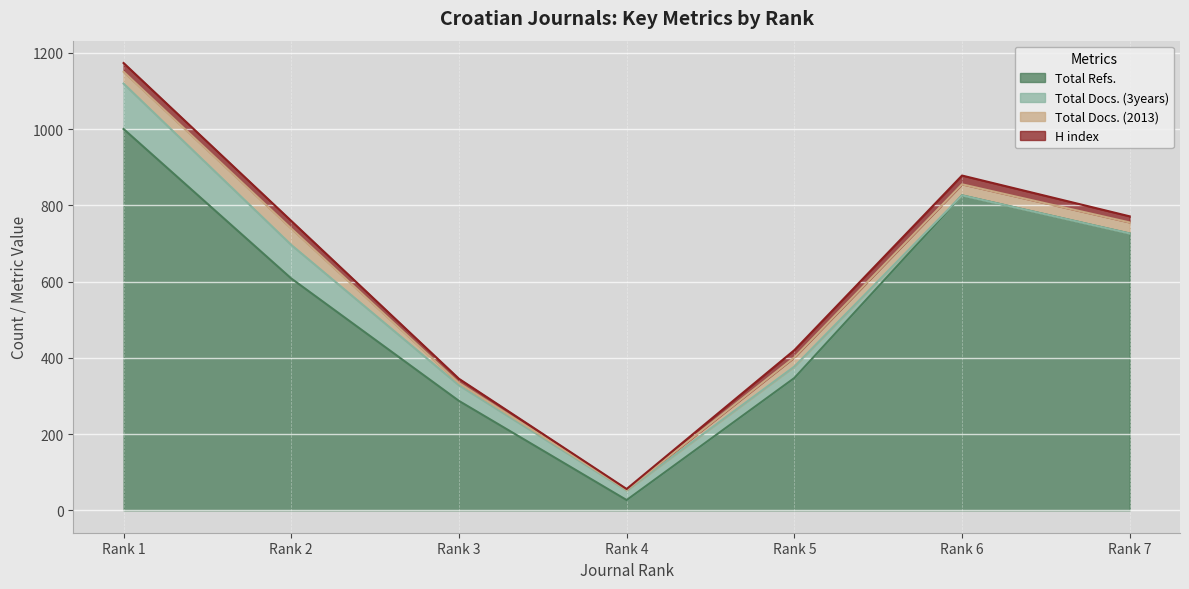

The value of Total Docs. (2013) at Rank 5 is 36. True or false?

False